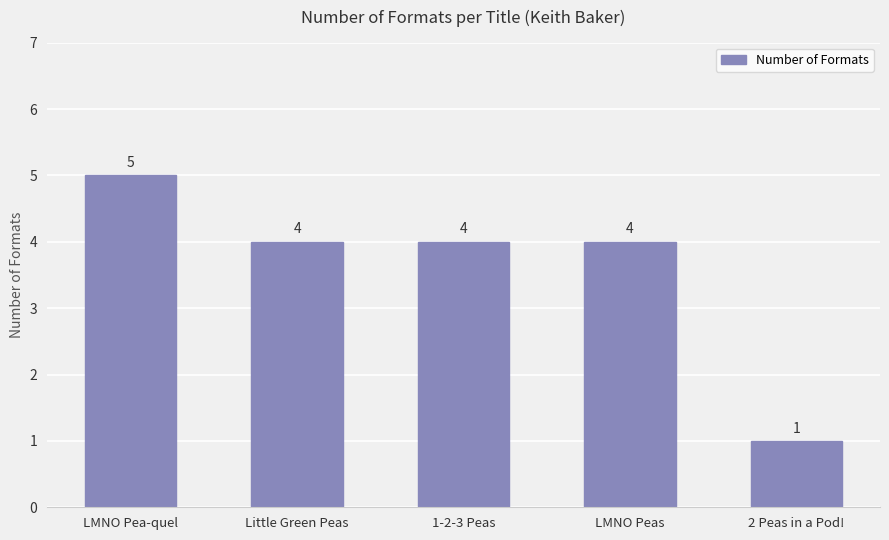

What is the difference between the maximum and minimum values?

4